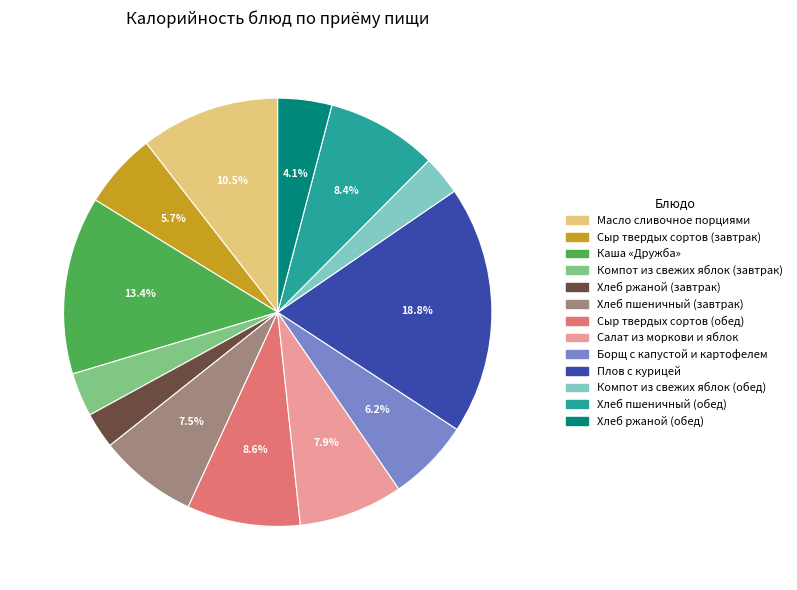

Which has a higher value, Компот из свежих яблок (завтрак) or Хлеб ржаной (обед)?

Хлеб ржаной (обед)